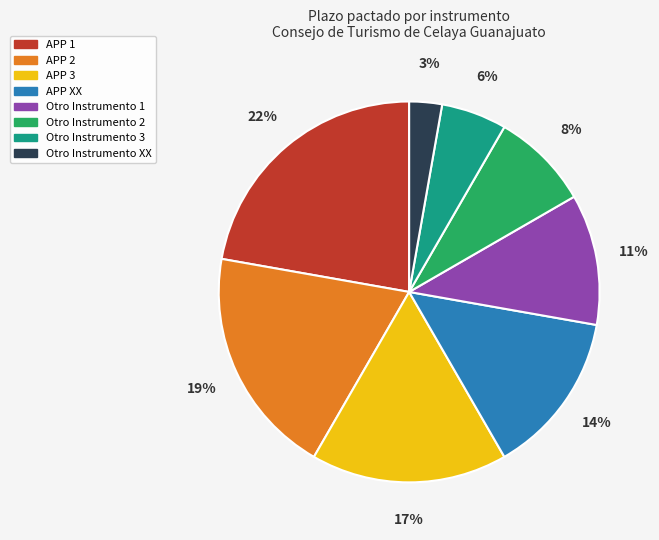

Does any single category account for the majority?

No